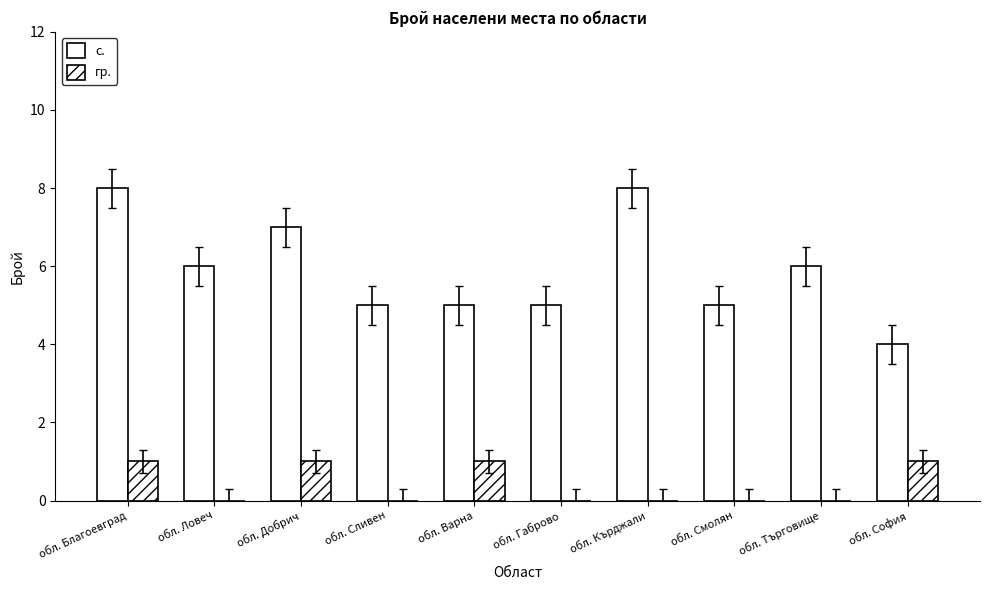

How many categories are shown in the chart?

10